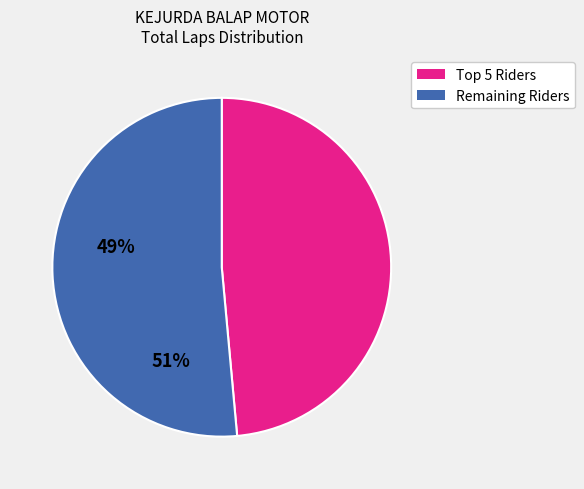

Is there a majority slice in this chart?

Yes